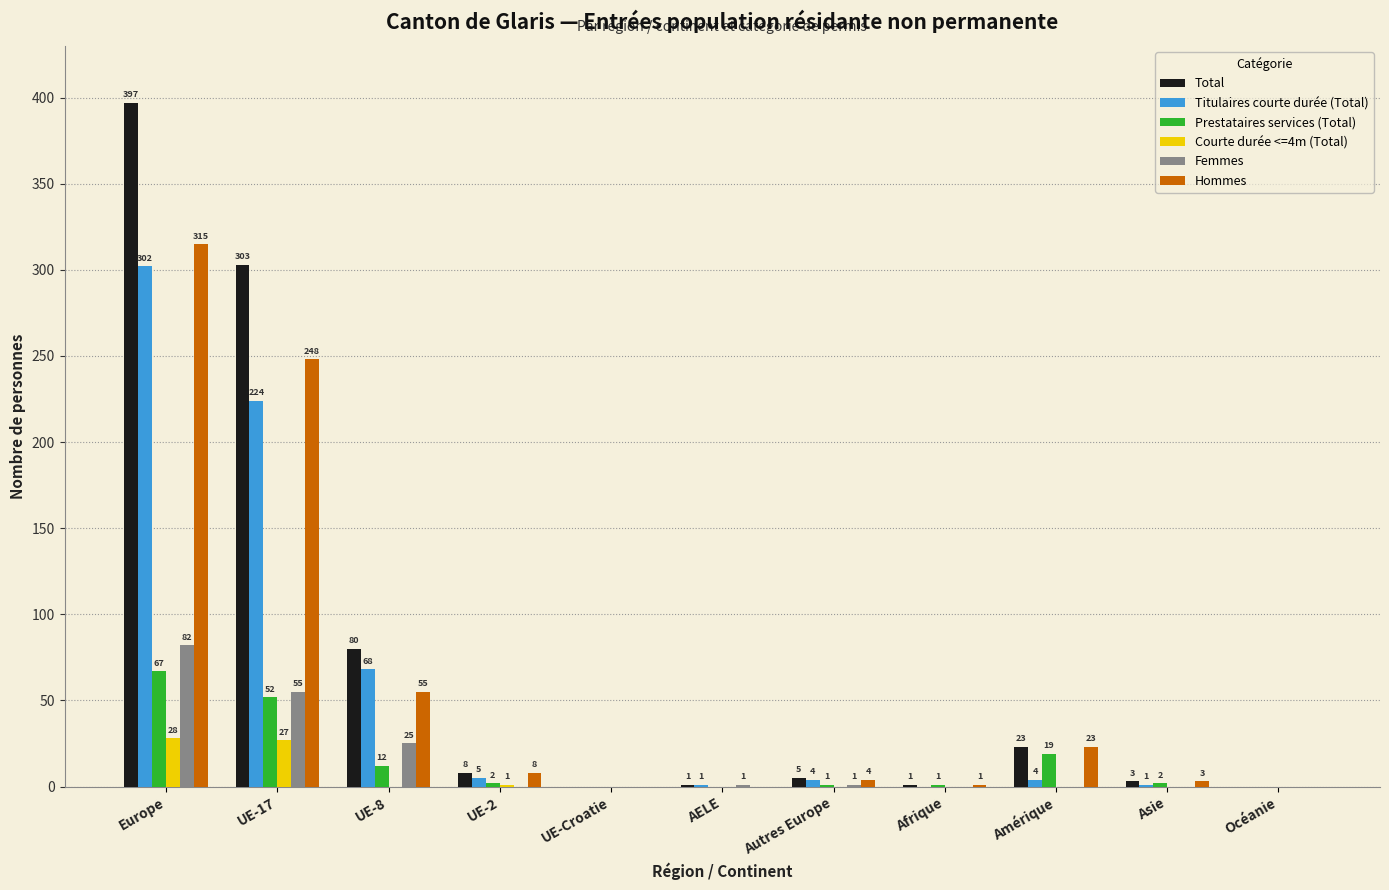

What are all the series names shown in the legend?

Total, Titulaires courte durée (Total), Prestataires services (Total), Courte durée <=4m (Total), Femmes, Hommes